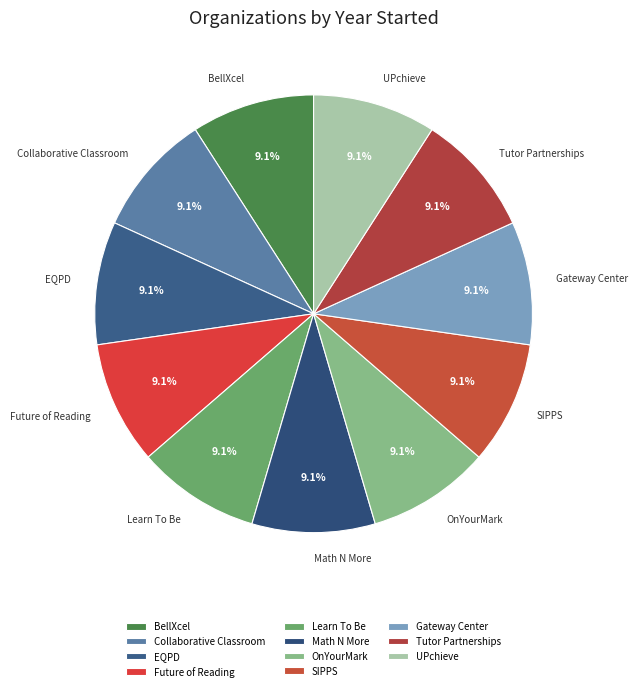

Combined, what portion of the pie is Tutor Partnerships and Gateway Center?

18.2%